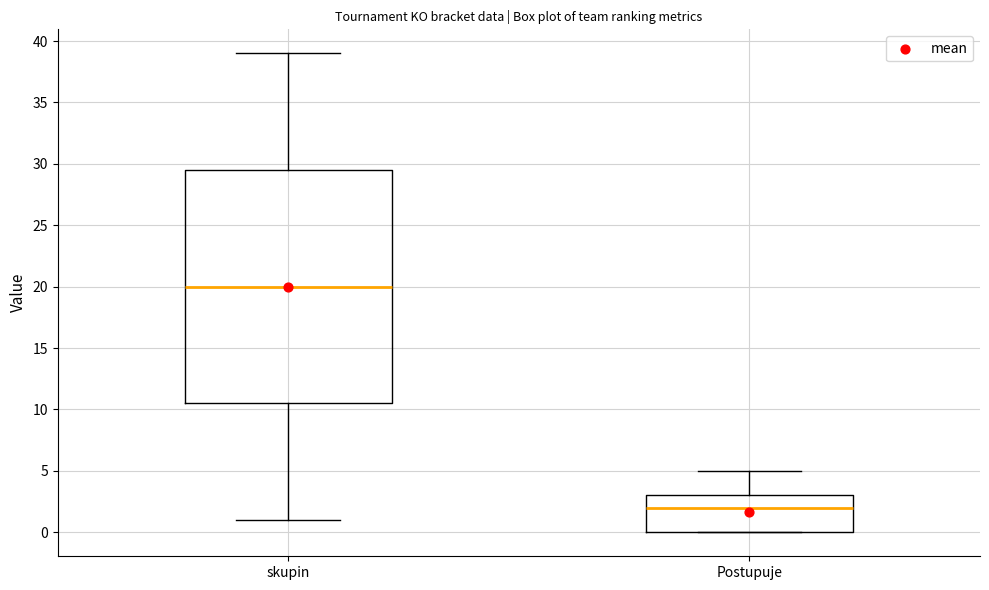

Where does the upper whisker of the box for Postupuje end on the y-axis? The values are not printed on the chart, so give them approximately, as read against the axis.

5.0